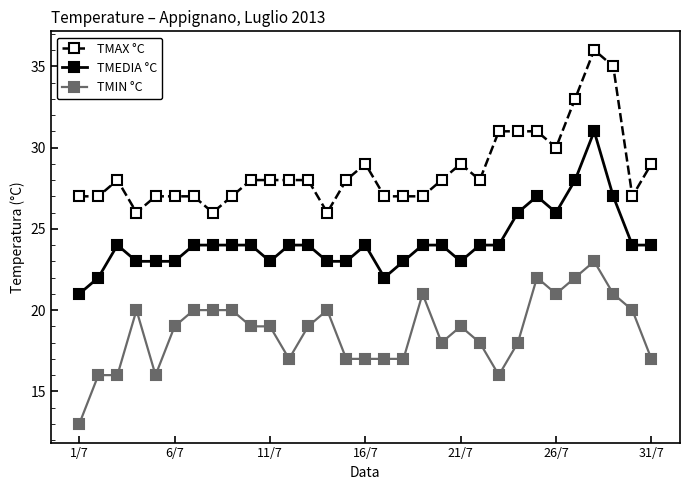

Which series has the largest total across all categories?

TMAX °C